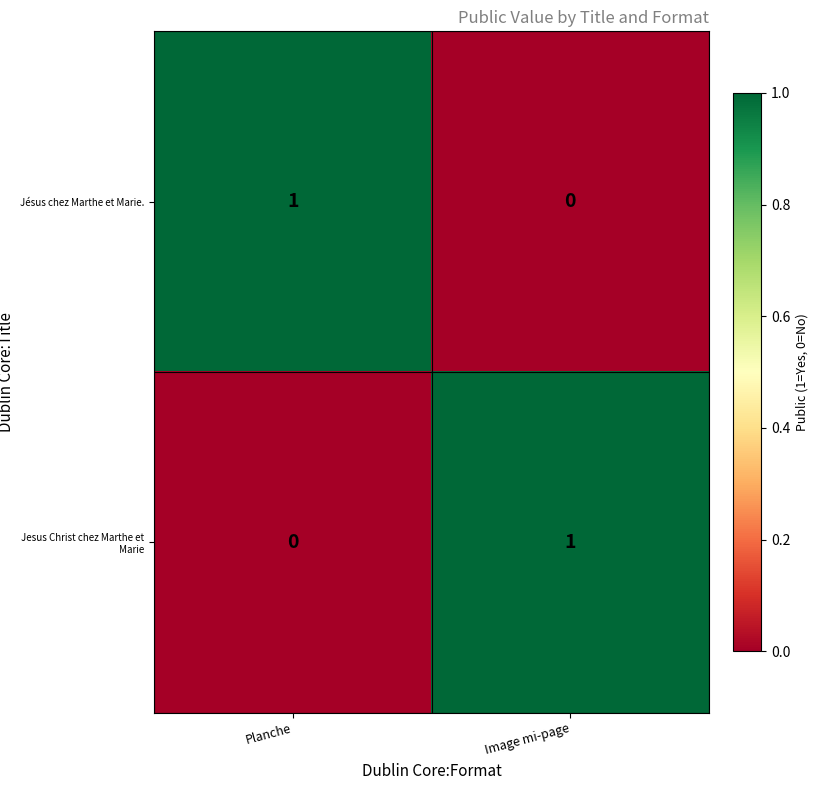

Count the number of categories in the chart.

2